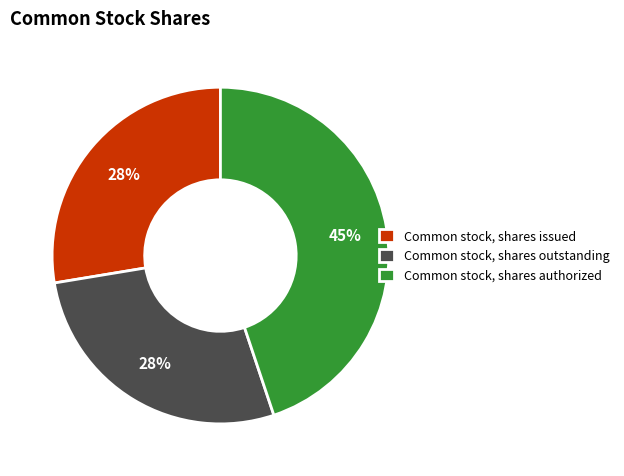

What is the largest slice in the pie chart?

Common stock, shares authorized